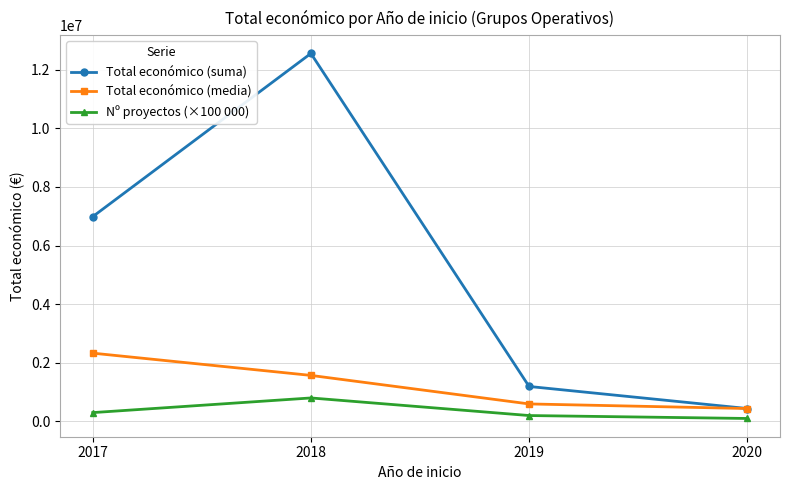

List the labels in order of Total económico (suma) value, largest first.

2018, 2017, 2019, 2020